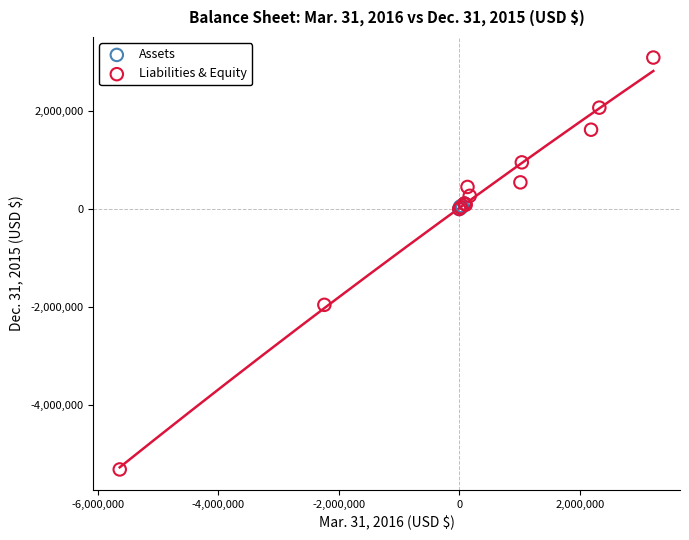

Which series reaches the minimum Y coordinate?

Liabilities & Equity